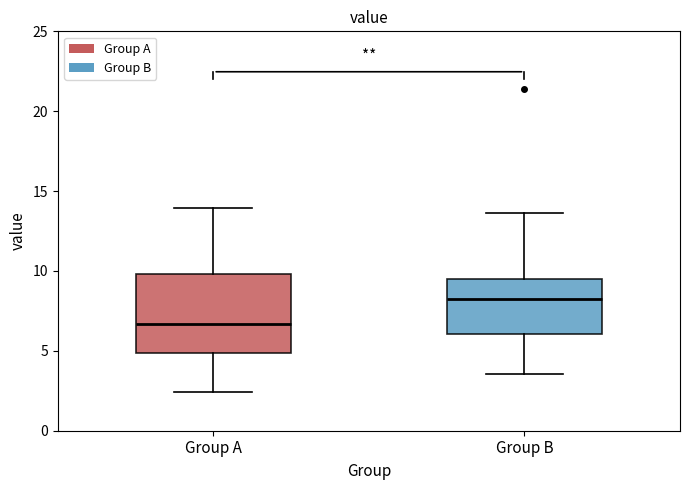

Comparing the boxes themselves (not the whiskers), which one is the tallest?

Group A